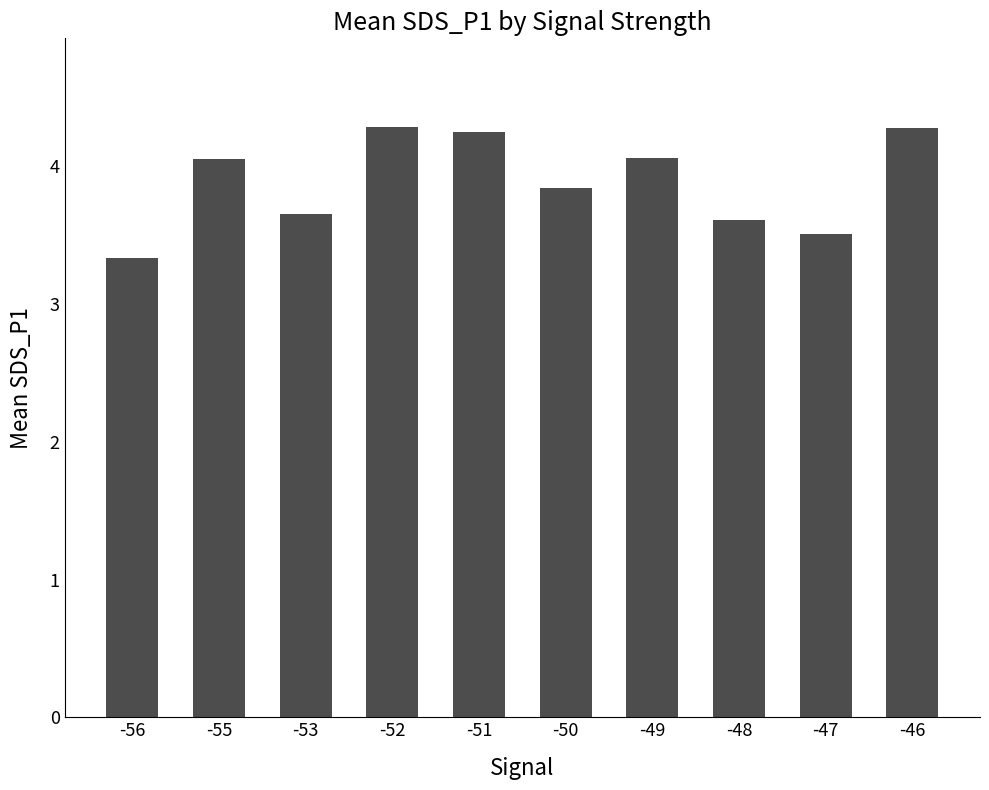

What is the difference between the values at -53 and -49?

0.4